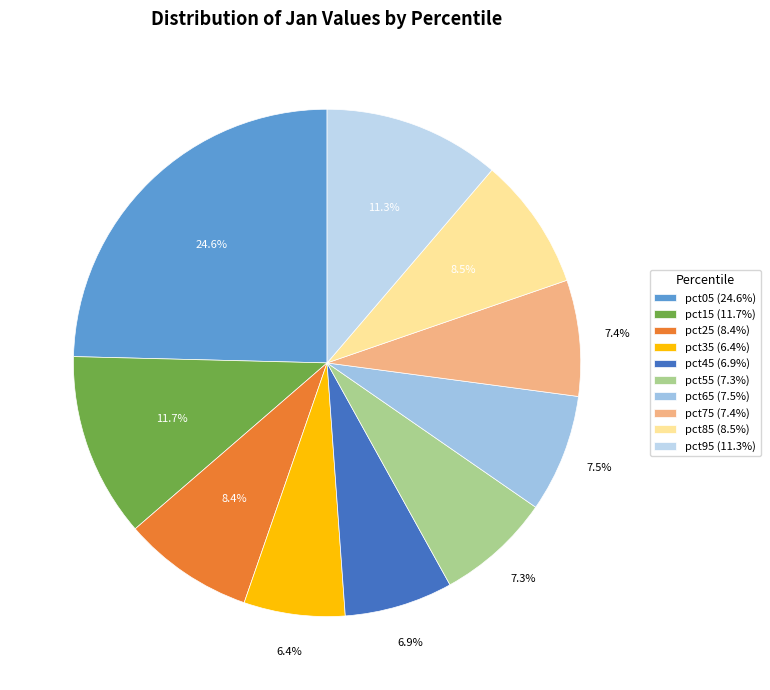

True or false: pct35 accounts for 19% of the total.

False